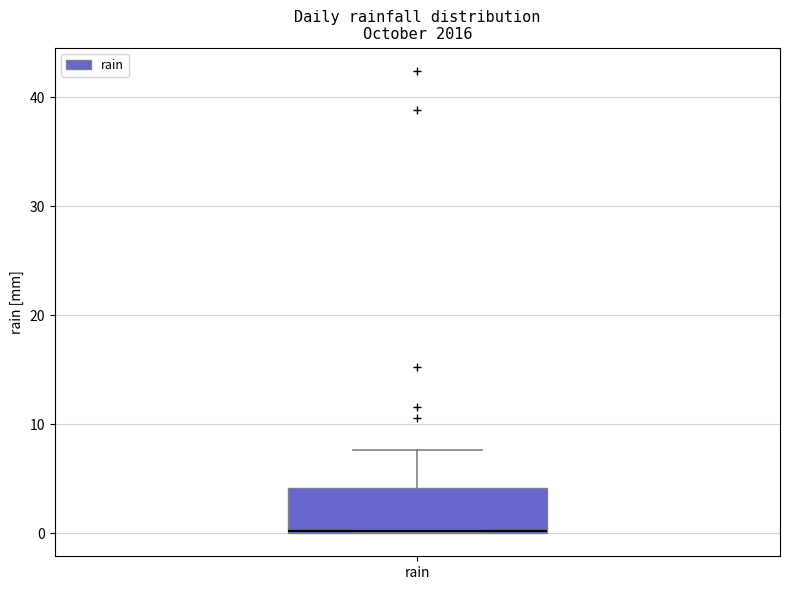

Read this box plot against the y-axis: the position of the median line, the range covered by the box, and the ends of both whiskers. The values are not printed on the chart, so give them approximately, as read against the axis.

median 0, box 0 to 4, whiskers 0 to 8